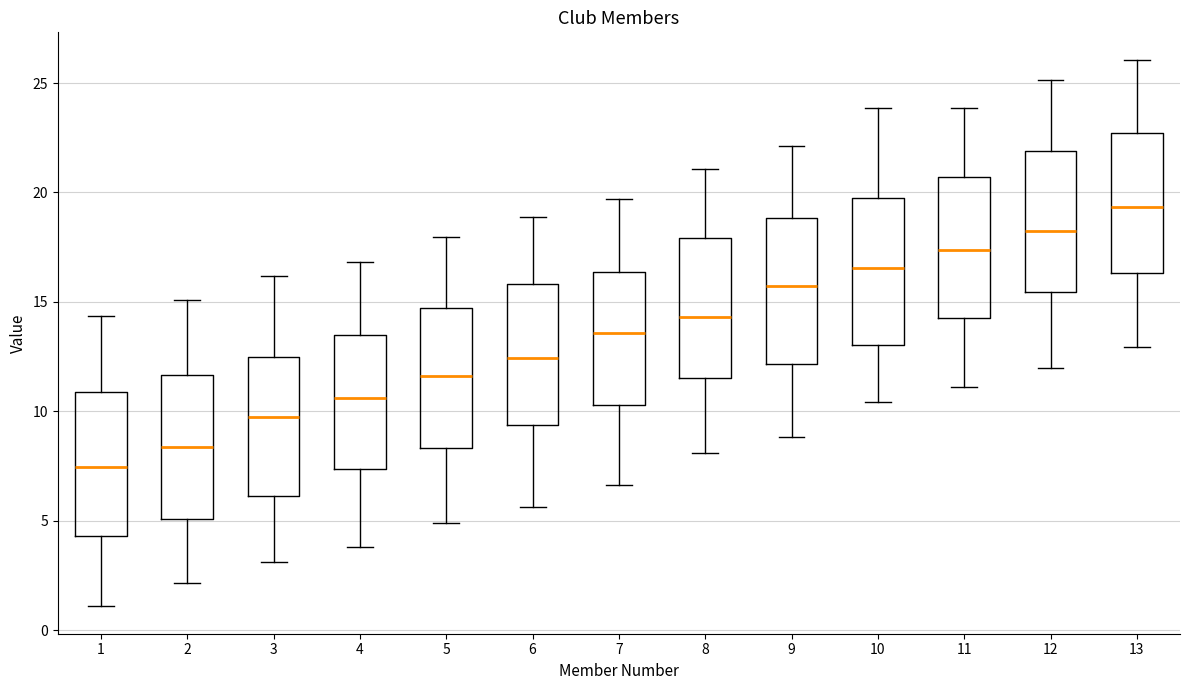

Reading left to right, read every box against the y-axis: the position of its median line, the range the box covers, and the ends of its whiskers. The values are not printed on the chart, so give them approximately, as read against the axis.

1: median 7.5, box 4.5 to 11.0, whiskers 1.0 to 14.5
2: median 8.5, box 5.0 to 11.5, whiskers 2.0 to 15.0
3: median 10.0, box 6.0 to 12.5, whiskers 3.0 to 16.0
4: median 10.5, box 7.5 to 13.5, whiskers 4.0 to 17.0
5: median 11.5, box 8.5 to 14.5, whiskers 5.0 to 18.0
6: median 12.5, box 9.5 to 16.0, whiskers 5.5 to 19.0
7: median 13.5, box 10.5 to 16.5, whiskers 6.5 to 19.5
8: median 14.5, box 11.5 to 18.0, whiskers 8.0 to 21.0
9: median 15.5, box 12.0 to 19.0, whiskers 9.0 to 22.0
10: median 16.5, box 13.0 to 19.5, whiskers 10.5 to 24.0
11: median 17.5, box 14.0 to 20.5, whiskers 11.0 to 24.0
12: median 18.0, box 15.5 to 22.0, whiskers 12.0 to 25.0
13: median 19.5, box 16.5 to 22.5, whiskers 13.0 to 26.0